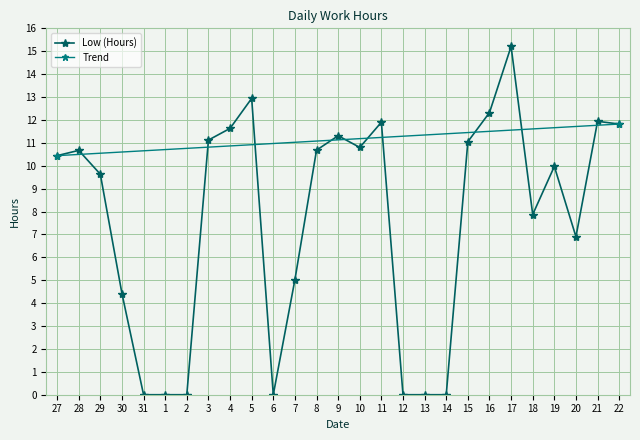

Rank the categories by value from highest to lowest.

17, 5, 16, 21, 11, 22, 4, 9, 3, 15, 10, 8, 28, 27, 19, 29, 18, 20, 7, 30, 31, 1, 2, 6, 12, 13, 14